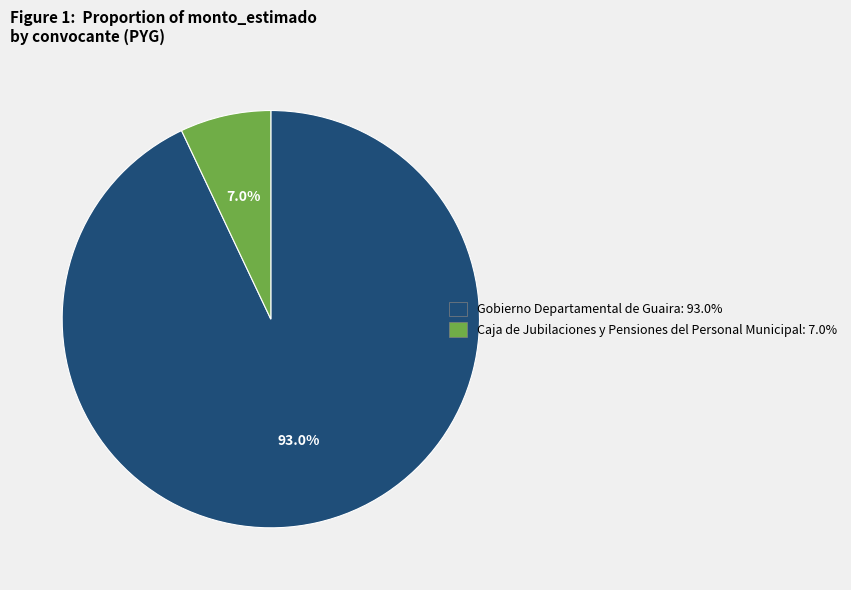

To the nearest percent, what is the difference between the Caja de Jubilaciones y Pensiones del Personal Municipal and Gobierno Departamental de Guaira slice percentages?

86%